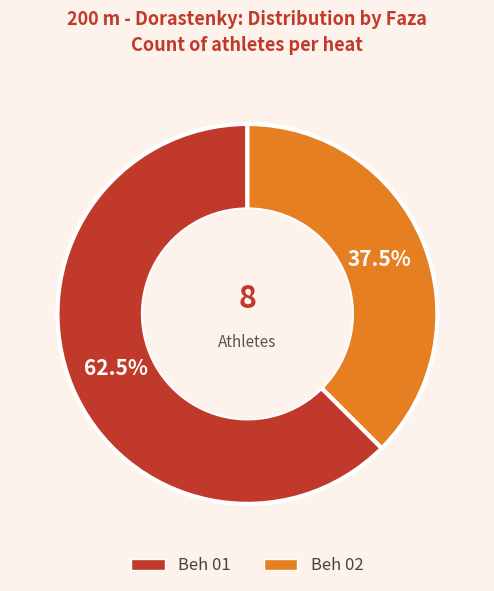

Between Beh 02 and Beh 01, which is larger?

Beh 01